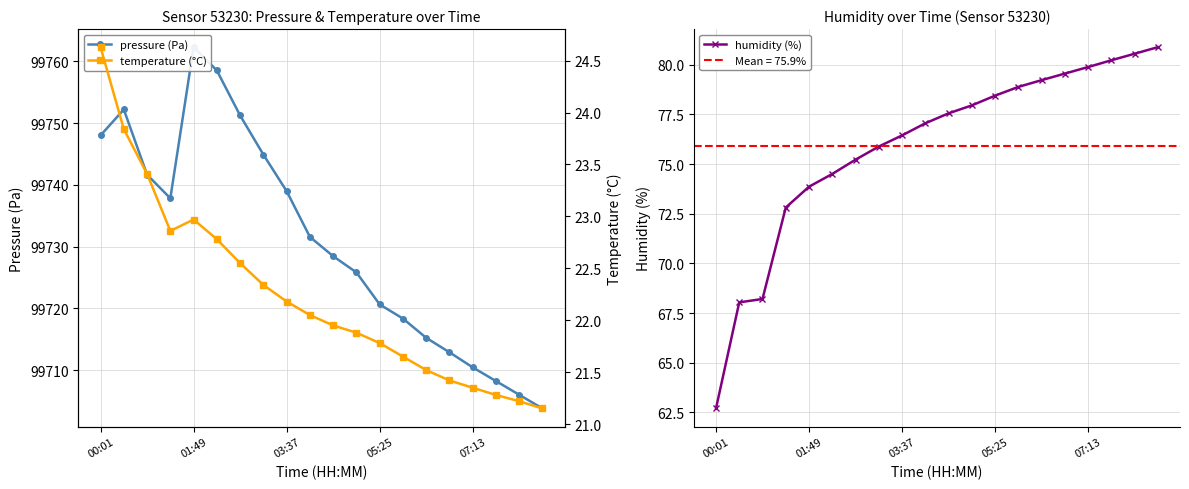

True or false: temperature (°C) and pressure (Pa) cross at least once.

False